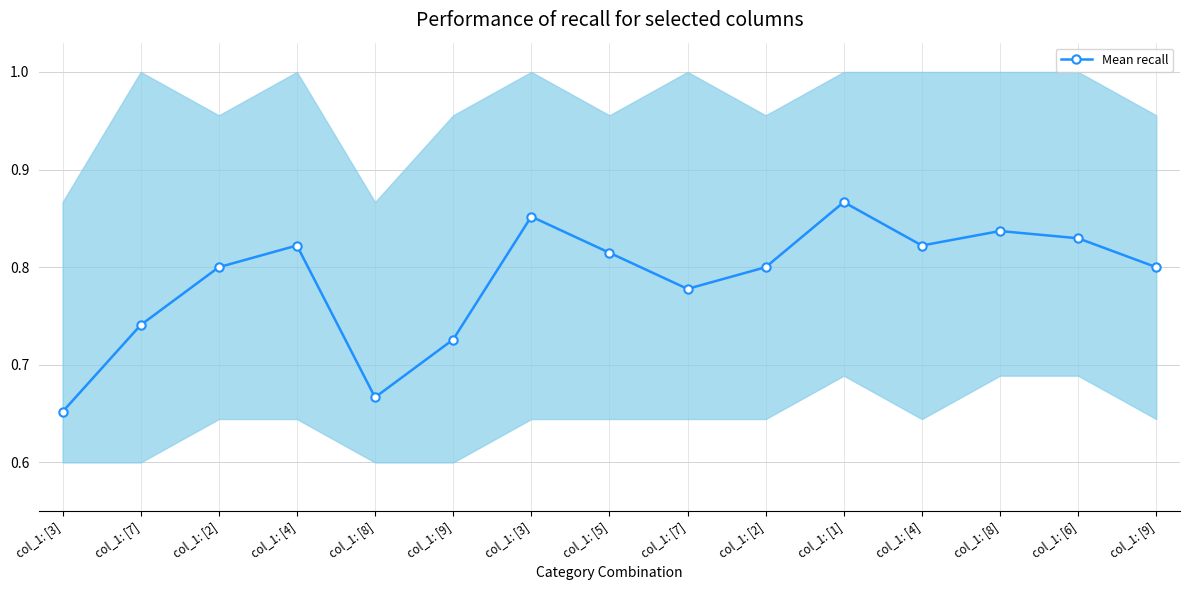

Read the value at col_1: [8].

0.7